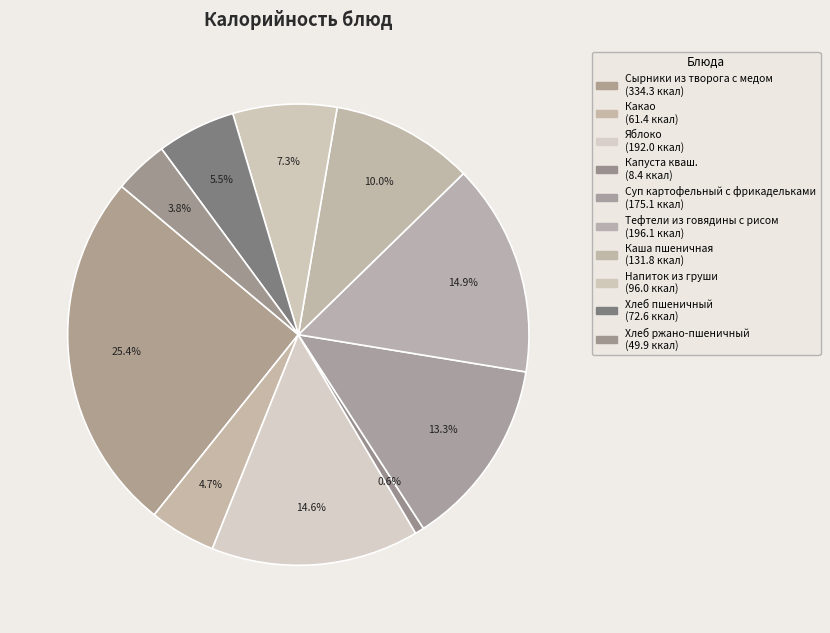

What is the total percentage of Напиток из груши and Суп картофельный с фрикадельками?

20.6%